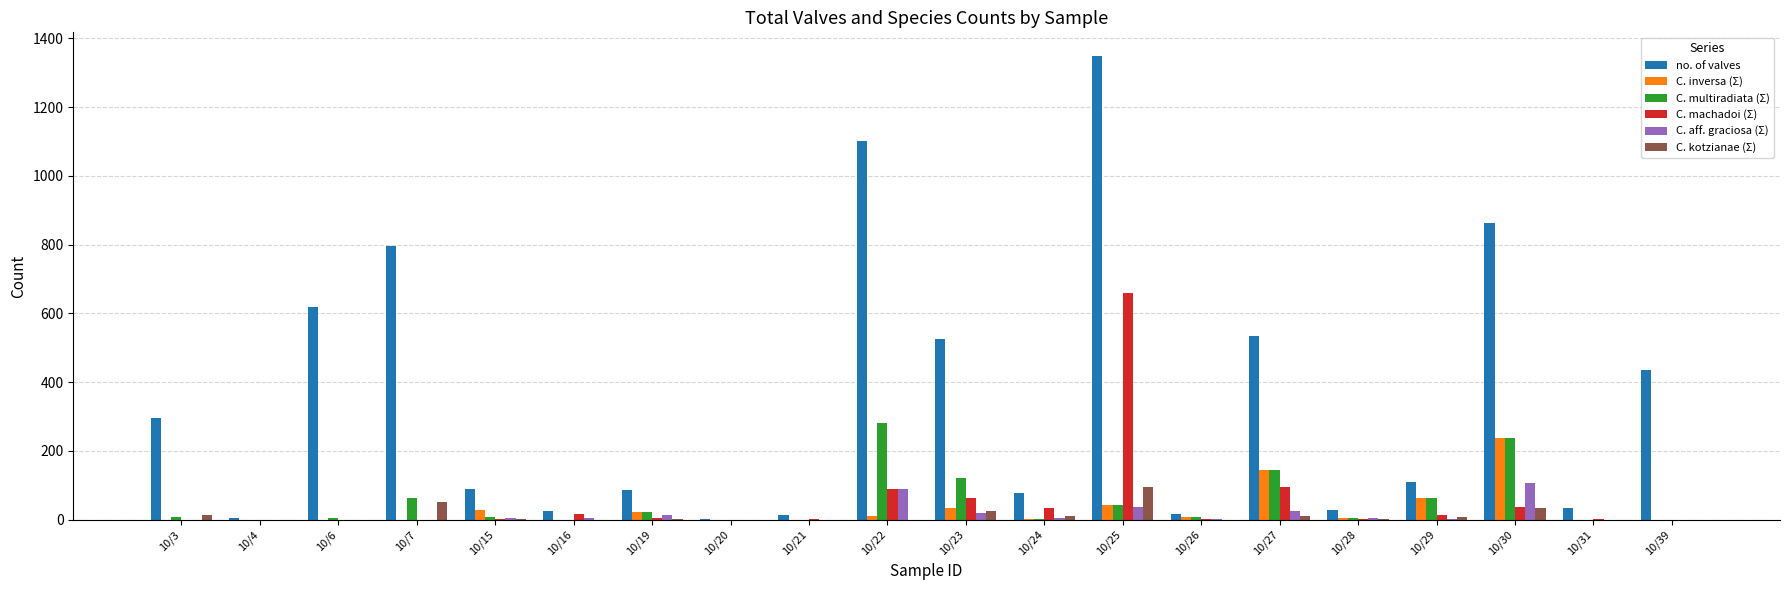

Is the value of C. machadoi (Σ) at 10/4 greater than the value of no. of valves at 10/19?

No